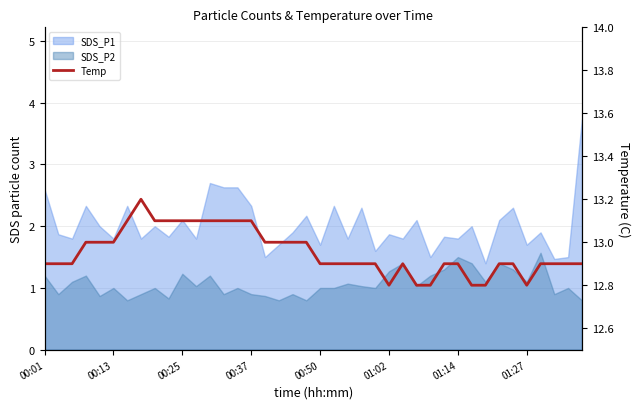

How many values are between 12 and 13?

30